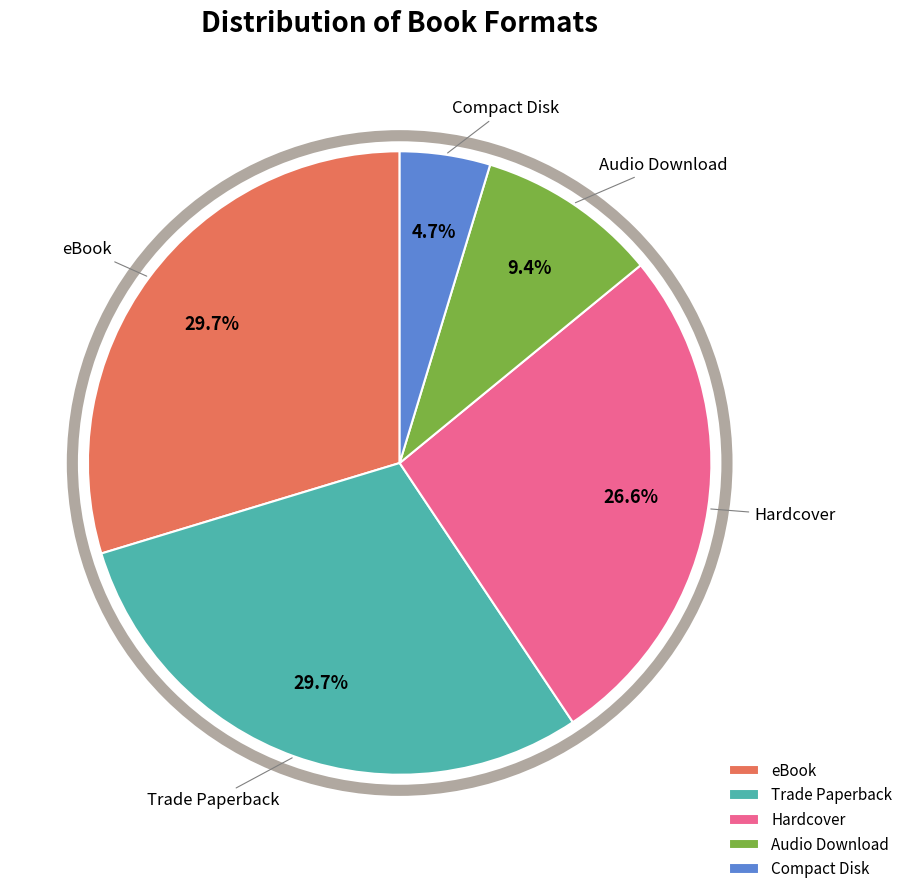

What is the smallest slice in the pie chart?

Compact Disk